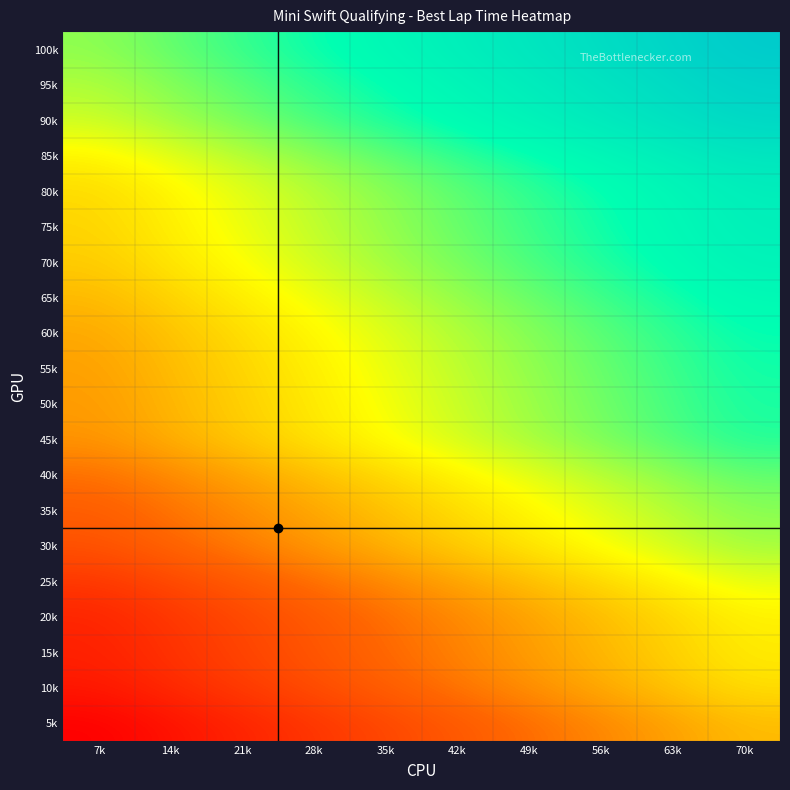

What is the smallest value displayed?

48.9